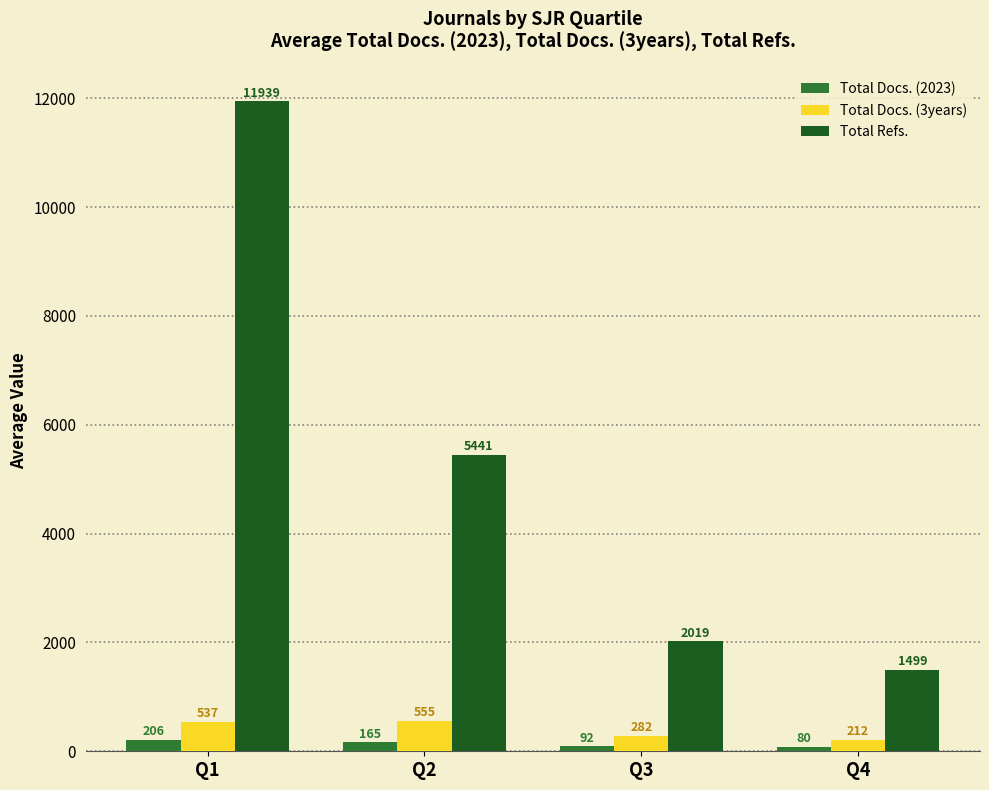

Which category has the lowest value in the Total Refs. series?

Q4